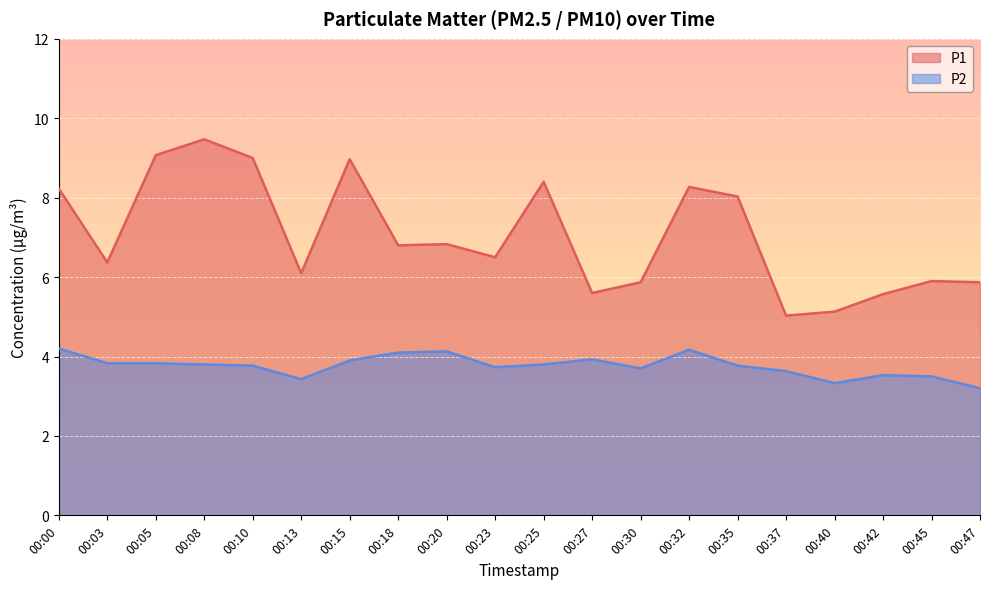

True or false: P1 and P2 intersect in this chart.

False